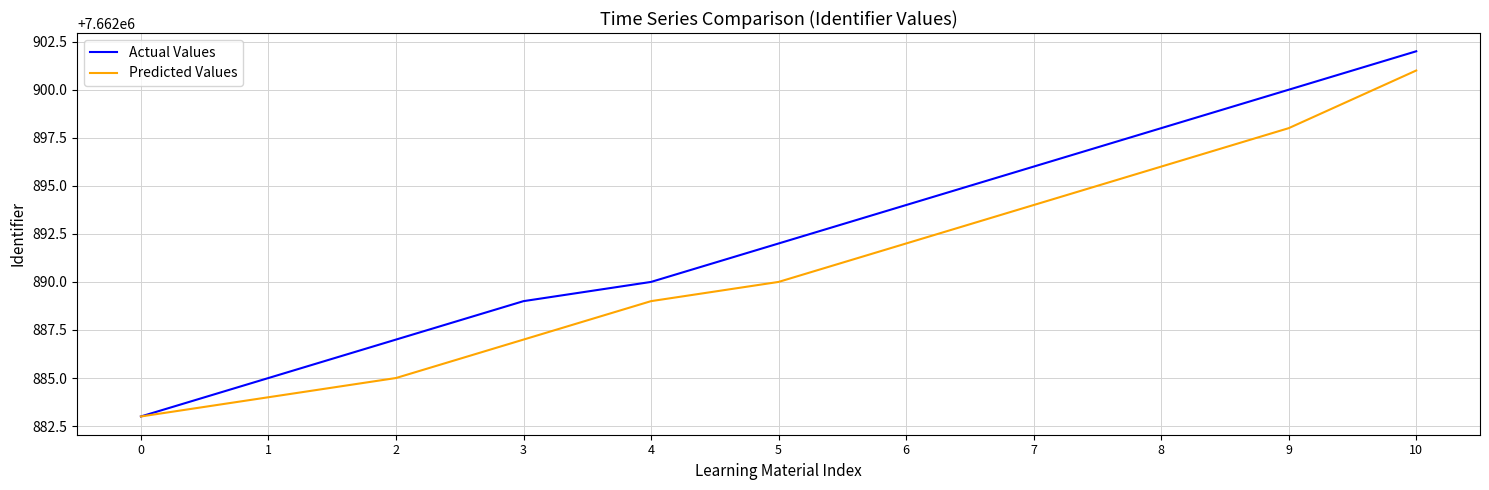

True or false: Predicted Values has more than 1 interior local peaks.

False